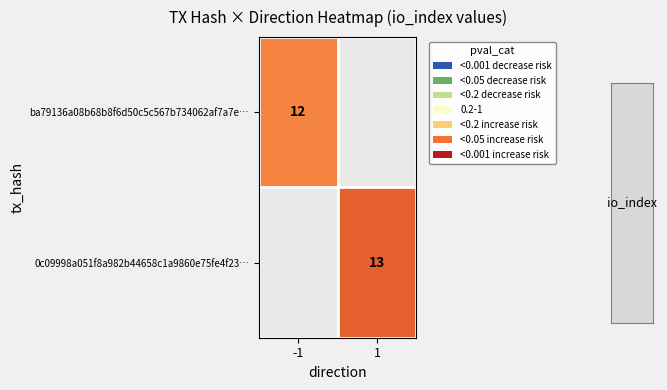

The value of 0c09998a051f8a982b44658c1a9860e75fe4f23… at 1 is 13. True or false?

True